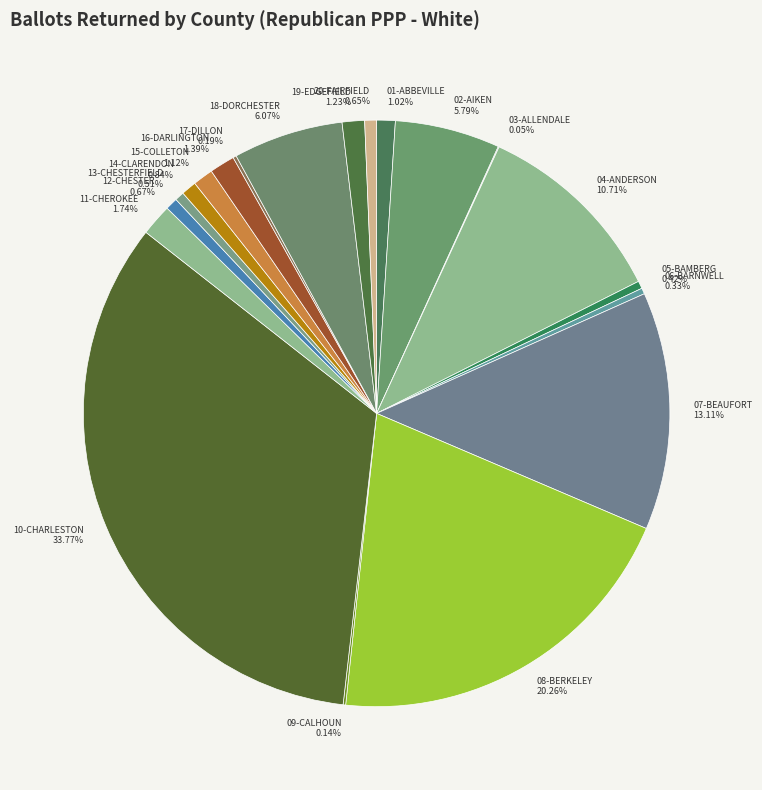

Which category has the biggest portion of the pie?

10-CHARLESTON